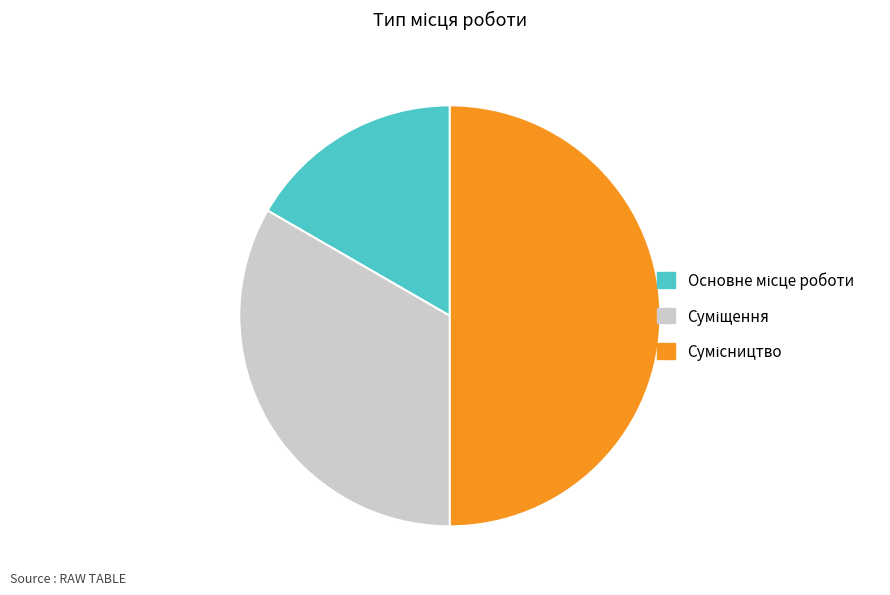

How many slices are in this pie chart?

3